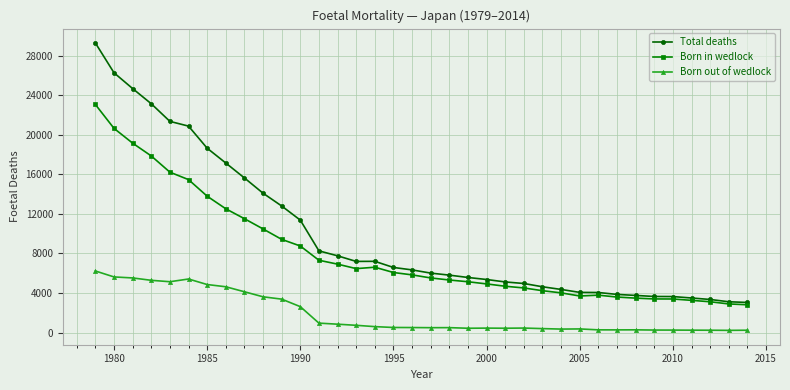

Rank the series by their average value, from lowest to highest.

Born out of wedlock, Born in wedlock, Total deaths